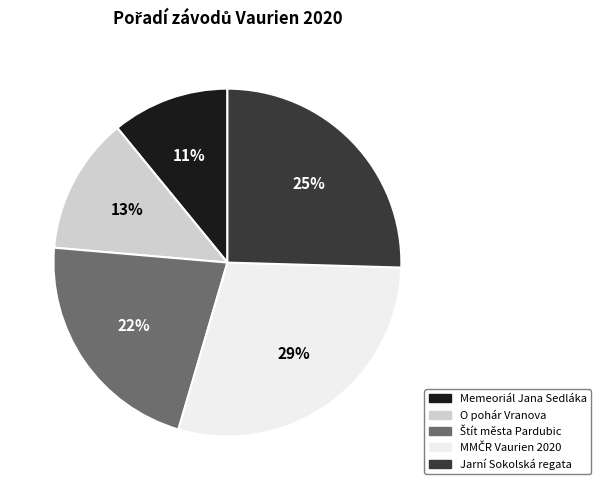

What percentage is the Jarní Sokolská regata slice, to the nearest percent?

25%